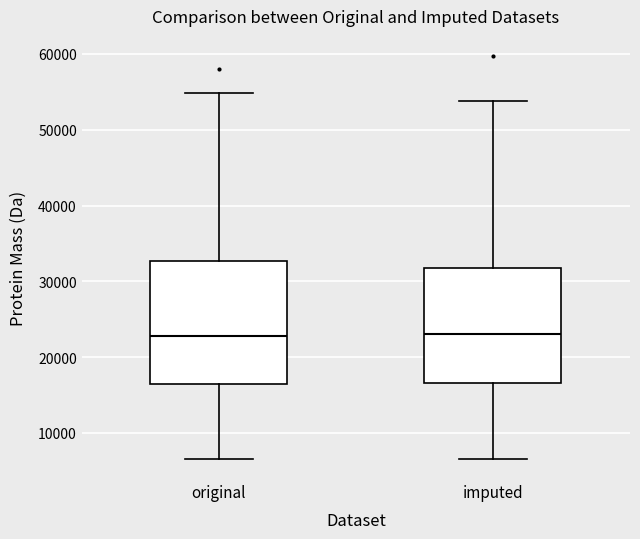

Where does the upper whisker of the box for original end on the y-axis? The values are not printed on the chart, so give them approximately, as read against the axis.

55000